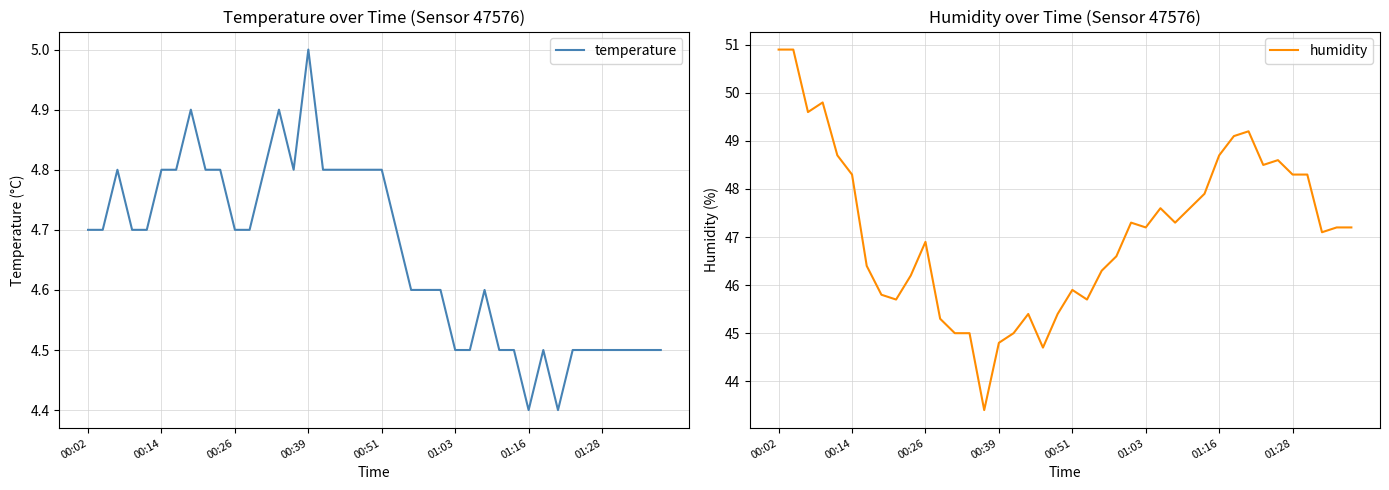

The value of temperature at 00:26 is 4.7. True or false?

True